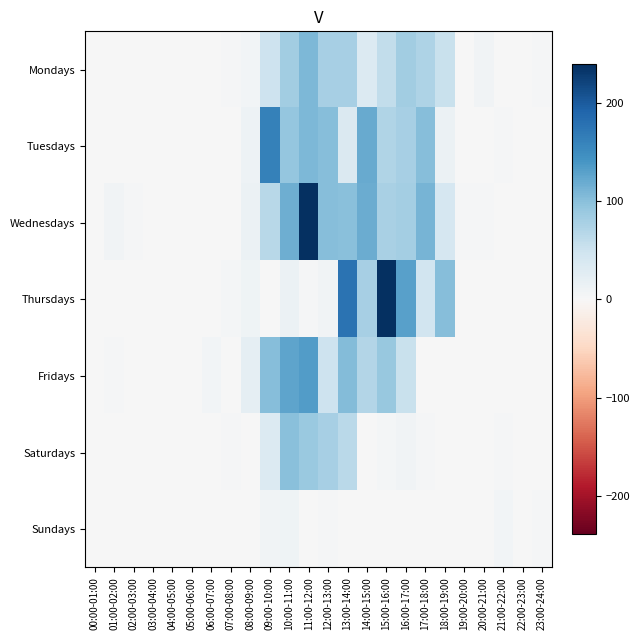

At which category is the sum across all series the highest?

11:00-12:00